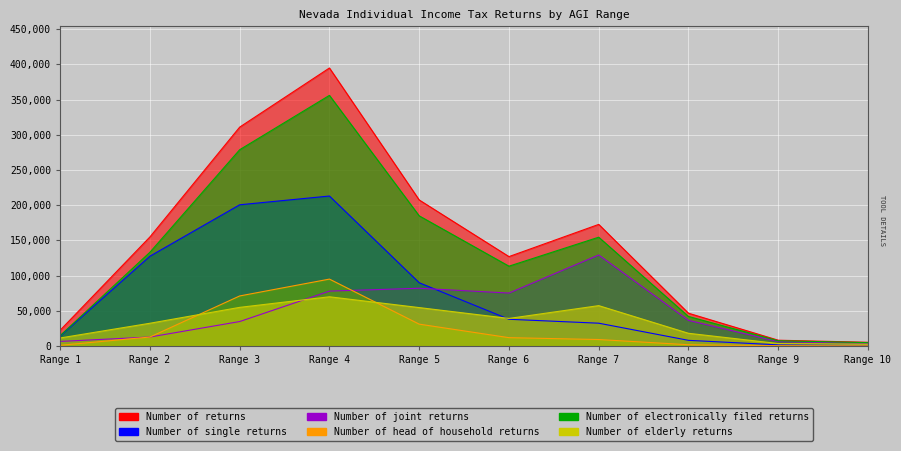

True or false: Number of elderly returns and Number of returns cross at least once.

False